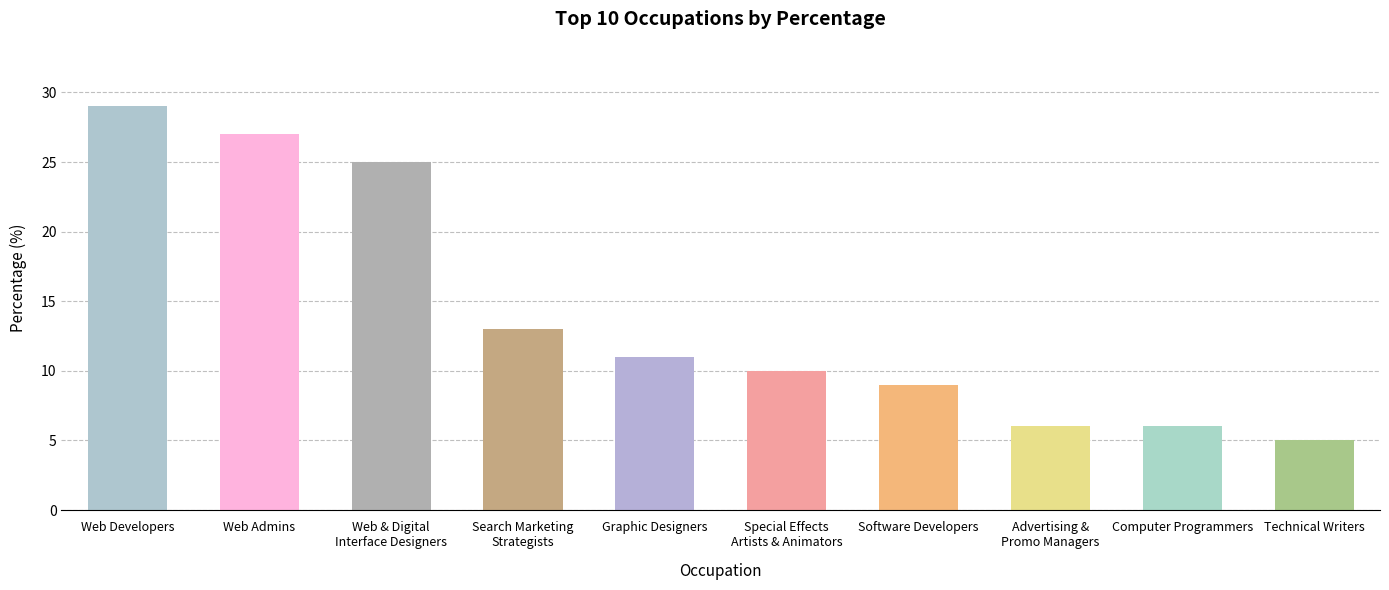

Which has a higher value, Software Developers or Web Developers?

Web Developers